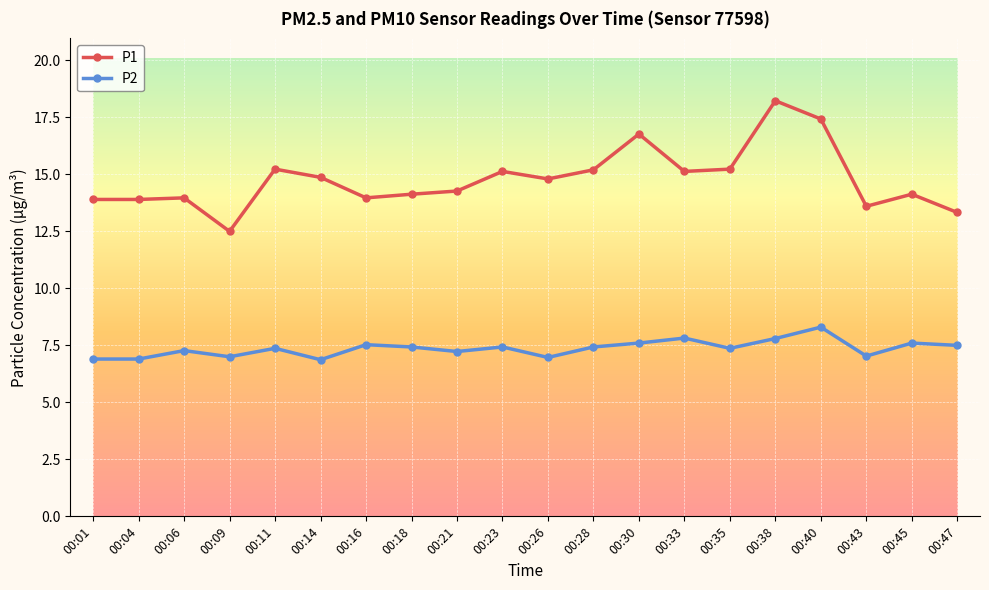

True or false: P2 has more than 0 points higher than both neighbors.

True